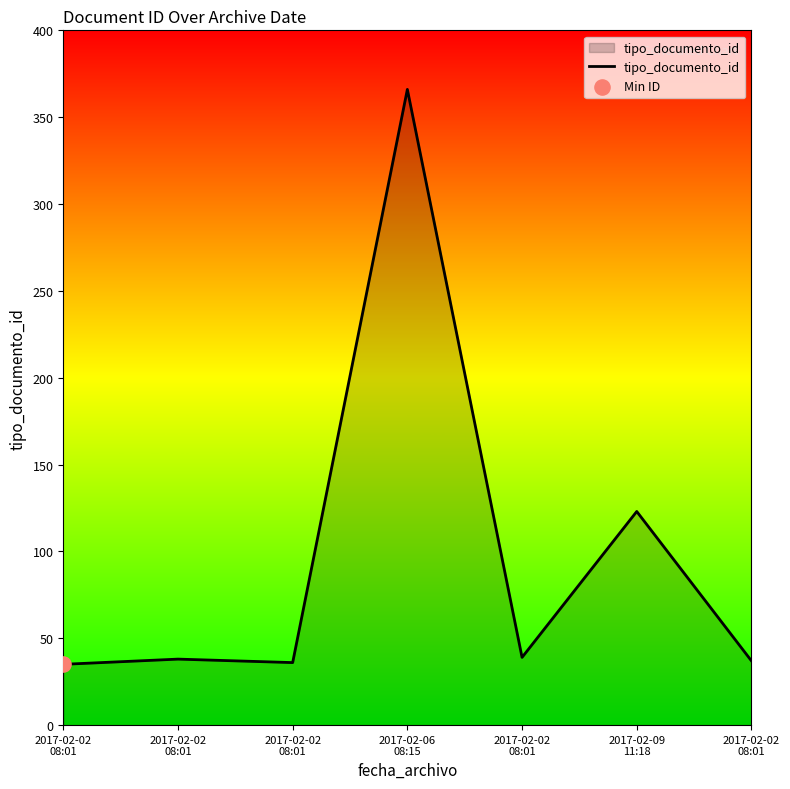

What is the change in value from 2017-02-02
08:01 to 2017-02-06
08:15?

+330